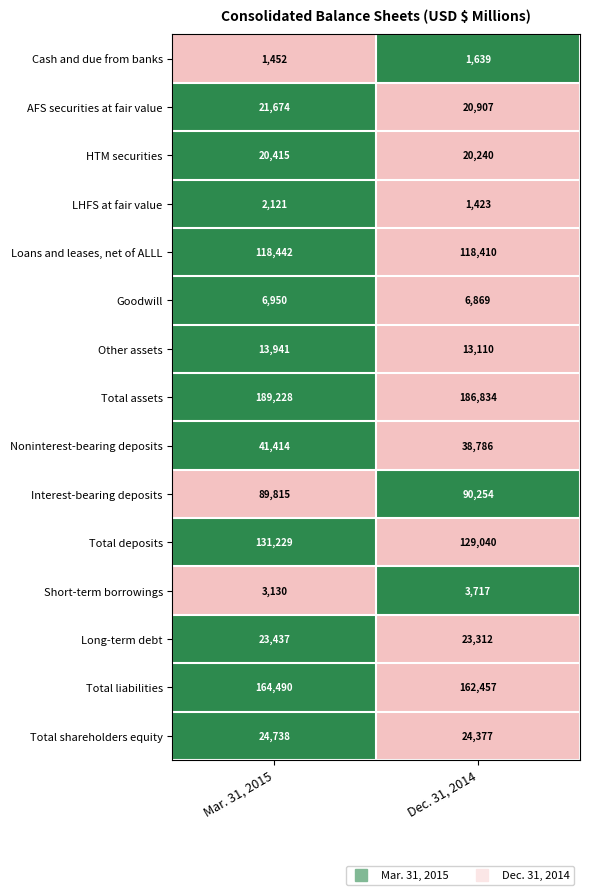

Count the number of categories in the chart.

2